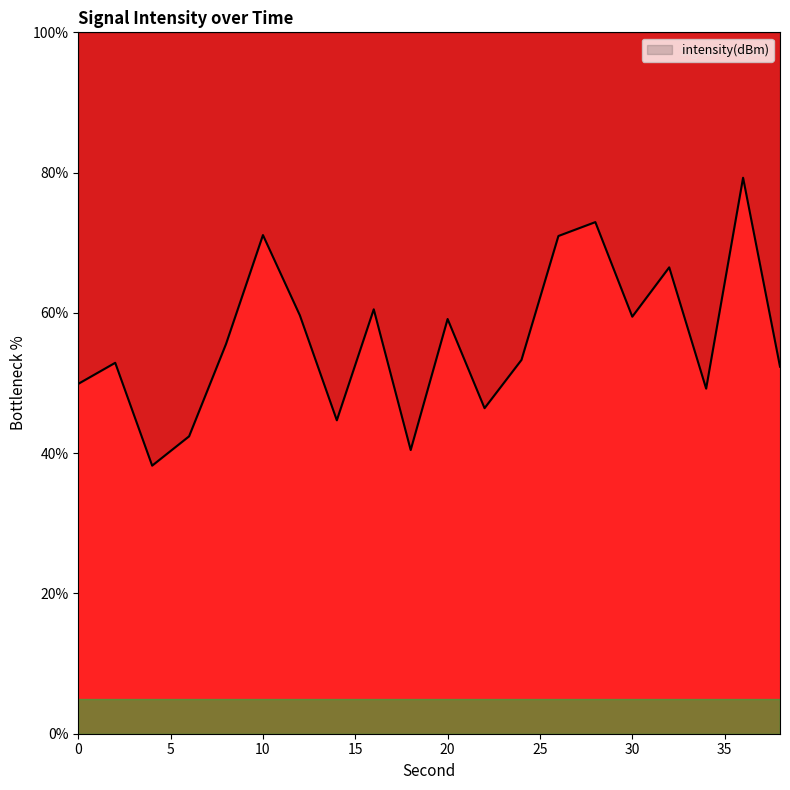

Reading left to right, what are all the values shown in this chart?

49.9	52.9	38.2	42.4	55.6	71.1	59.6	44.7	60.5	40.4	59.1	46.4	53.3	71.0	72.9	59.5	66.5	49.2	79.3	52.3